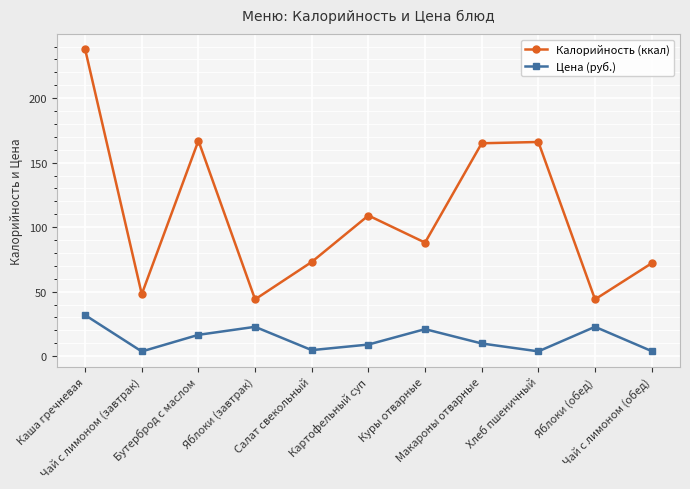

What is the value of the Цена (руб.) point at the 4th from the left?

22.7